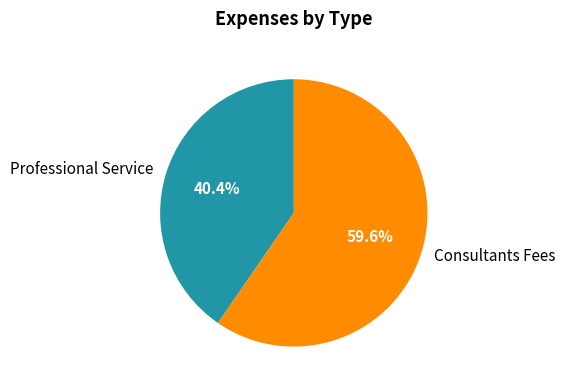

To the nearest percent, what percentage of the pie is Consultants Fees?

60%